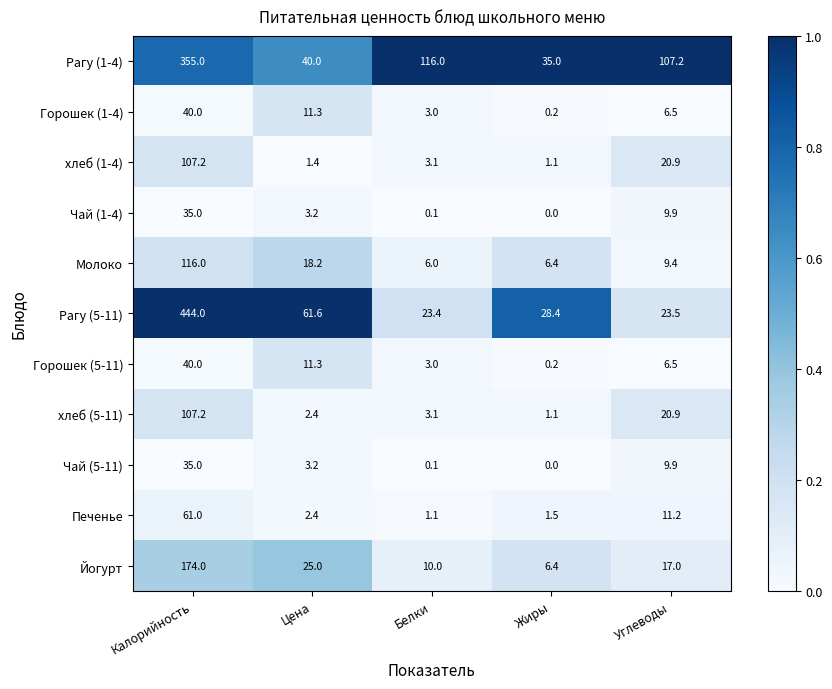

At which label is Горошек (1-4) closest to 20?

Цена